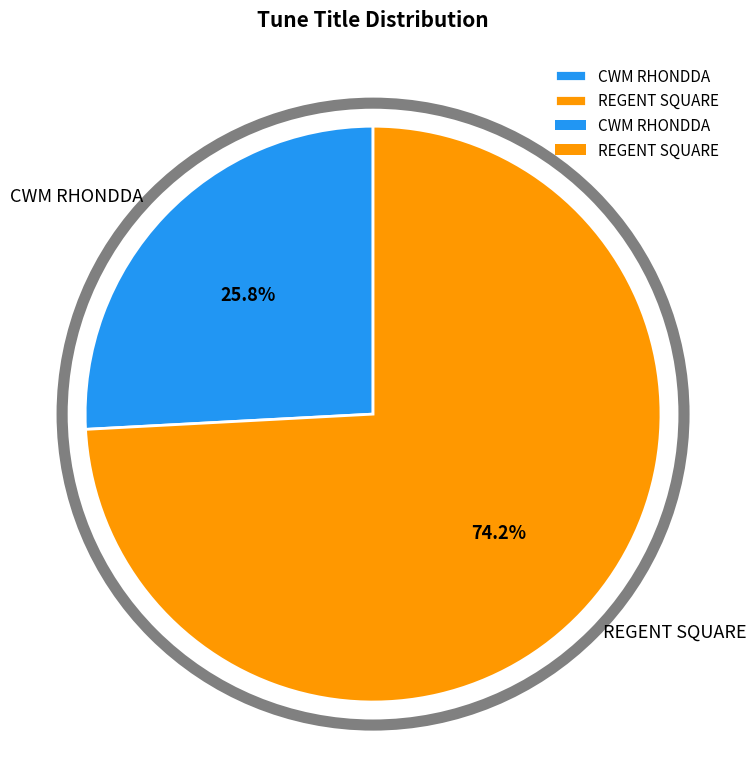

True or false: REGENT SQUARE accounts for 74% of the total.

True